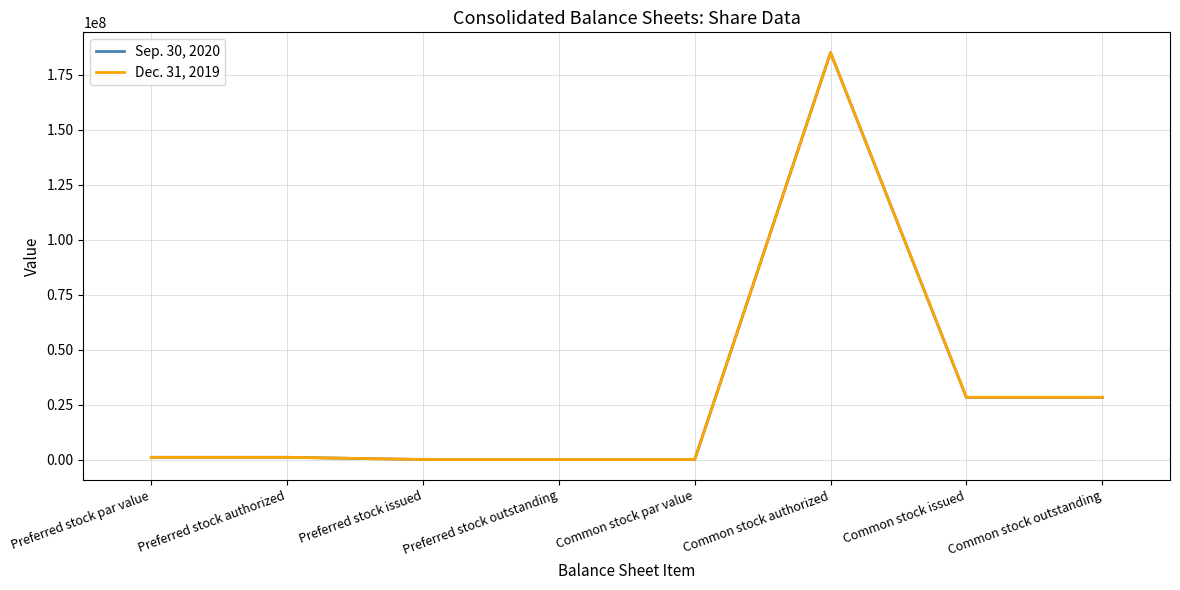

At which category is the sum across all series the highest?

Common stock authorized